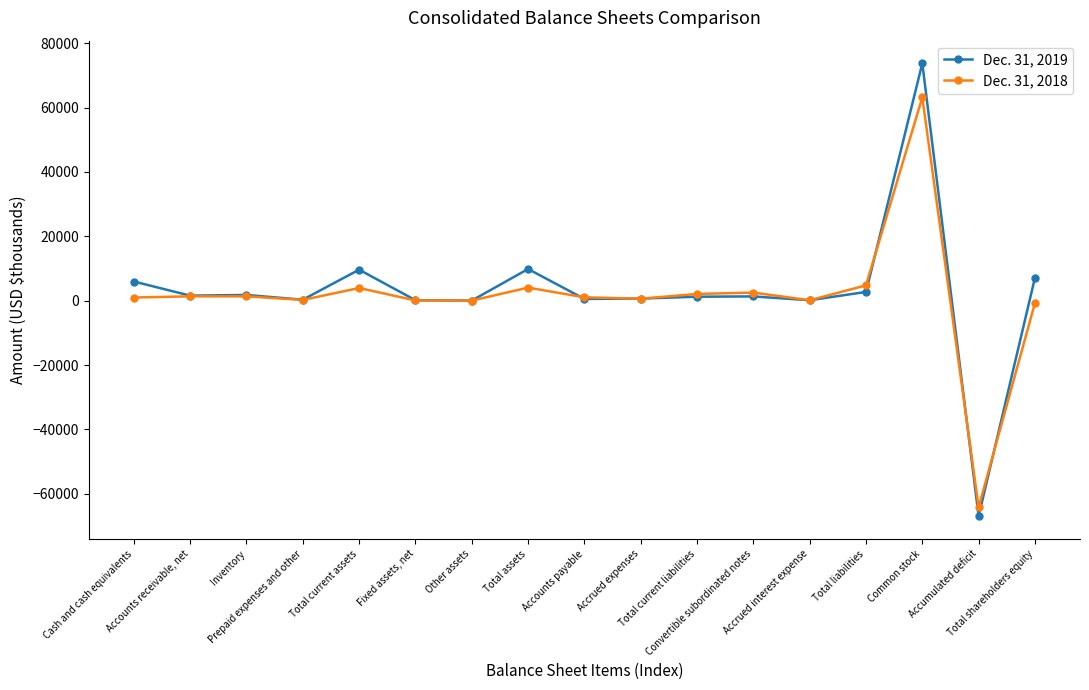

Is it true that Dec. 31, 2018 equals 33 at Other assets?

True